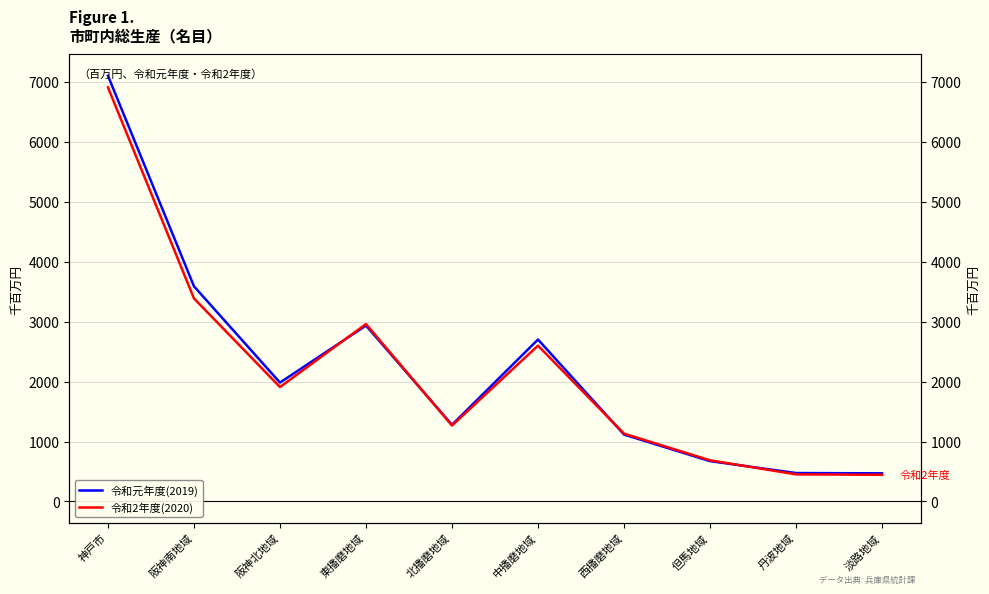

At which category is the sum across all series the highest?

神戸市